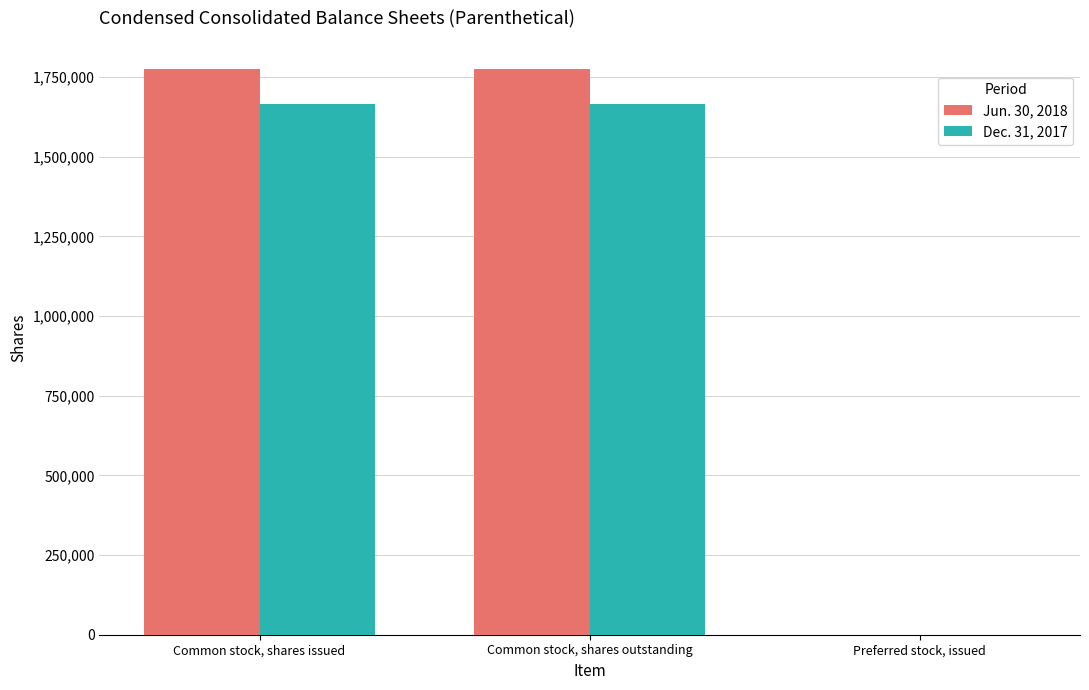

The Dec. 31, 2017 series shows 1666144 at Common stock, shares issued. True or false?

True